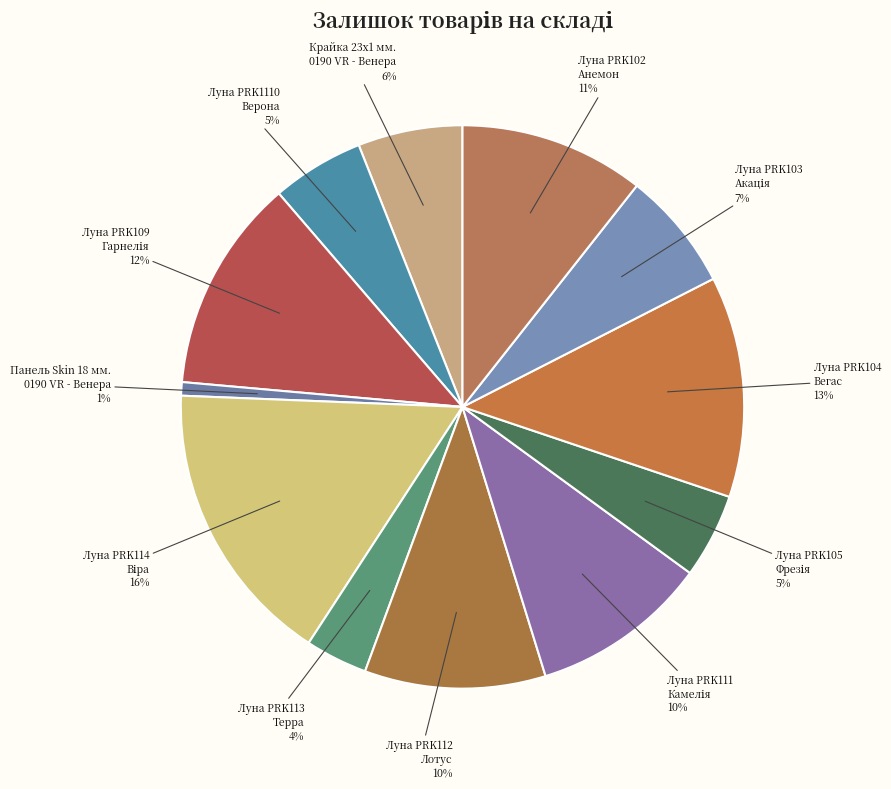

To the nearest percent, what is the average slice percentage?

8%